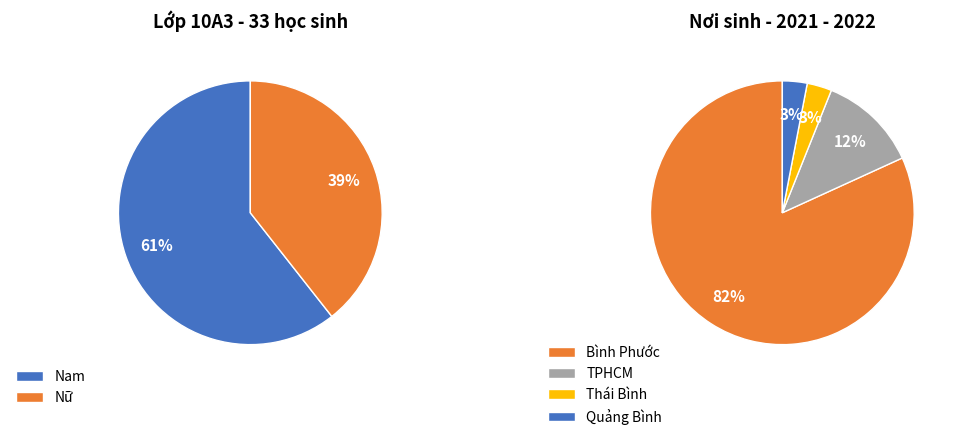

Which category has the biggest portion of the pie?

Nam